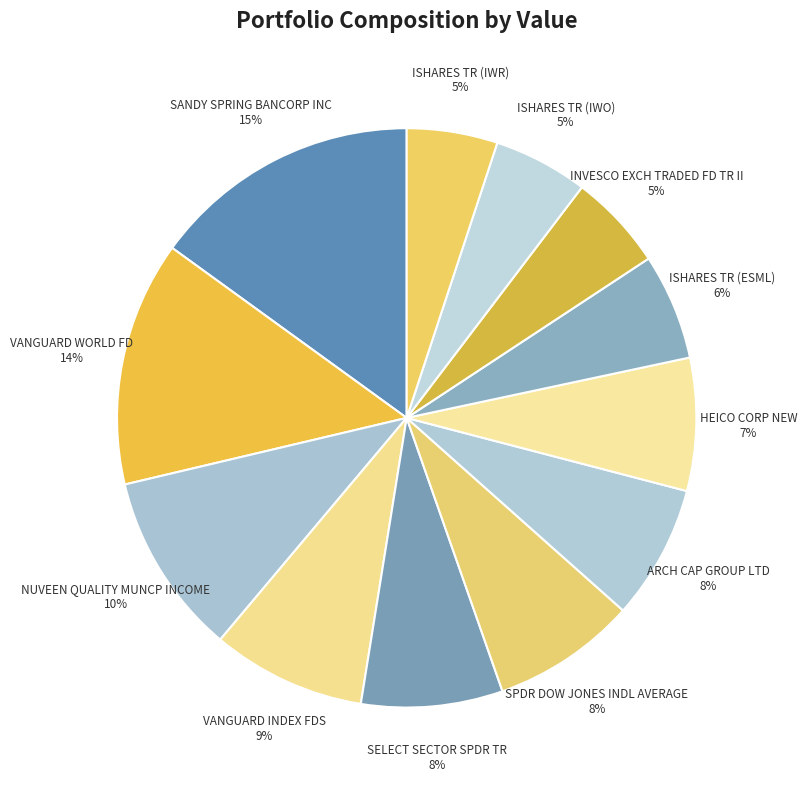

Which category has the biggest portion of the pie?

SANDY SPRING BANCORP INC